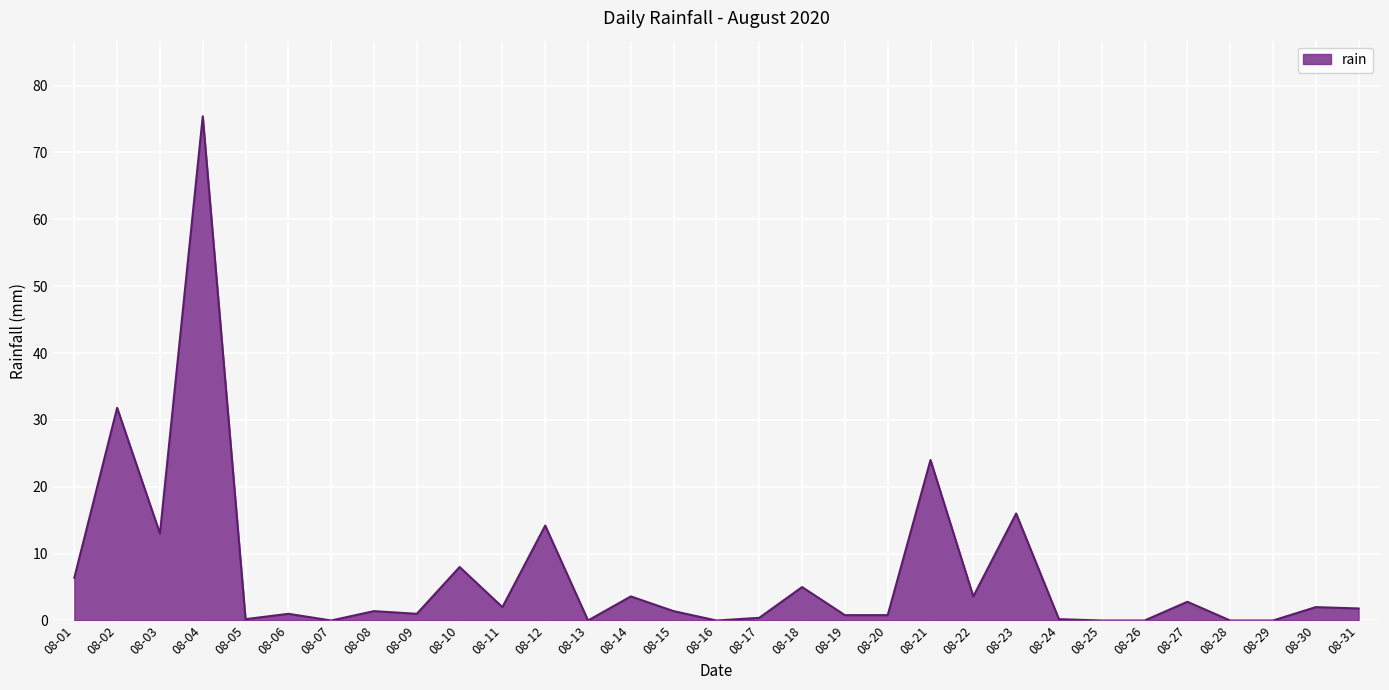

Does the chart display data point markers on the line(s)?

No